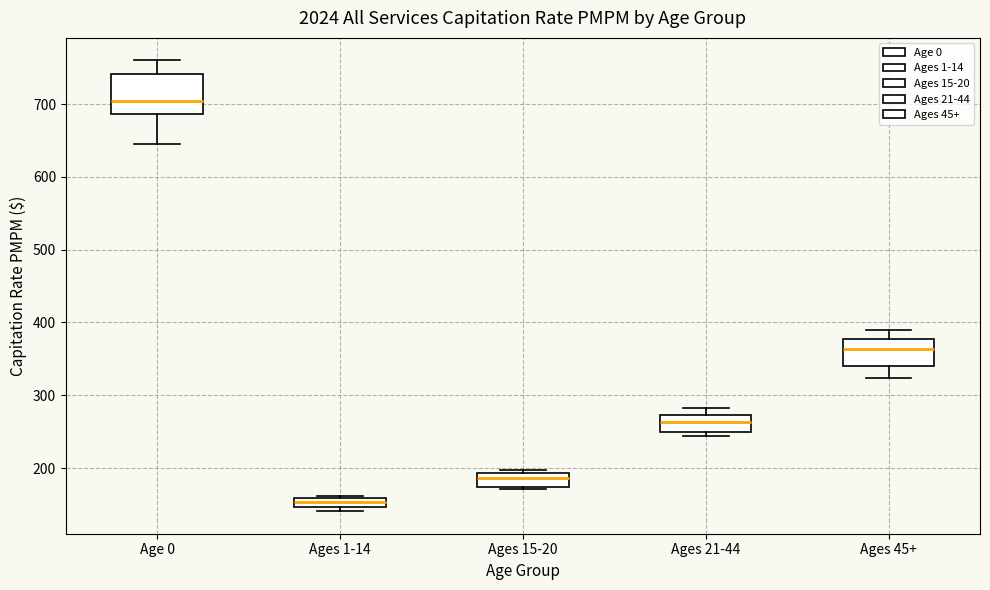

Which box's median line is the highest?

Age 0